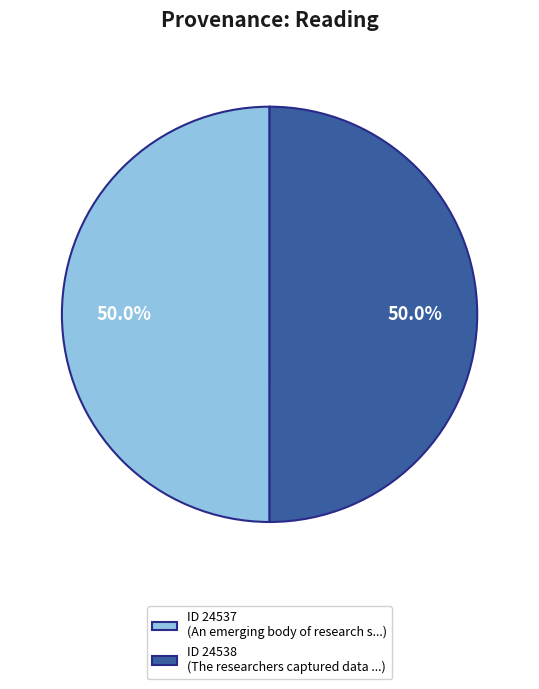

How many segments does this pie chart have?

2